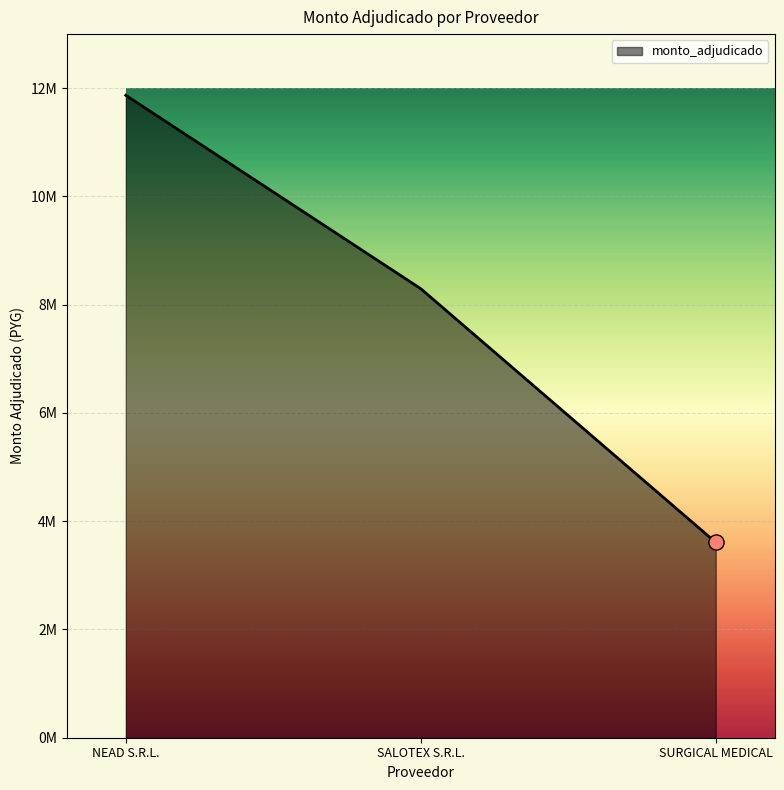

Between NEAD S.R.L. and SURGICAL MEDICAL, which is larger?

NEAD S.R.L.